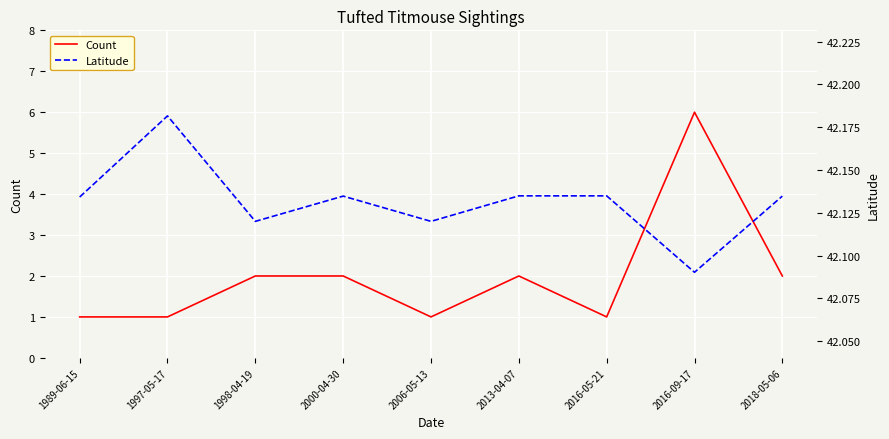

What is the approximate value of Latitude at 2000-04-30?

42.1